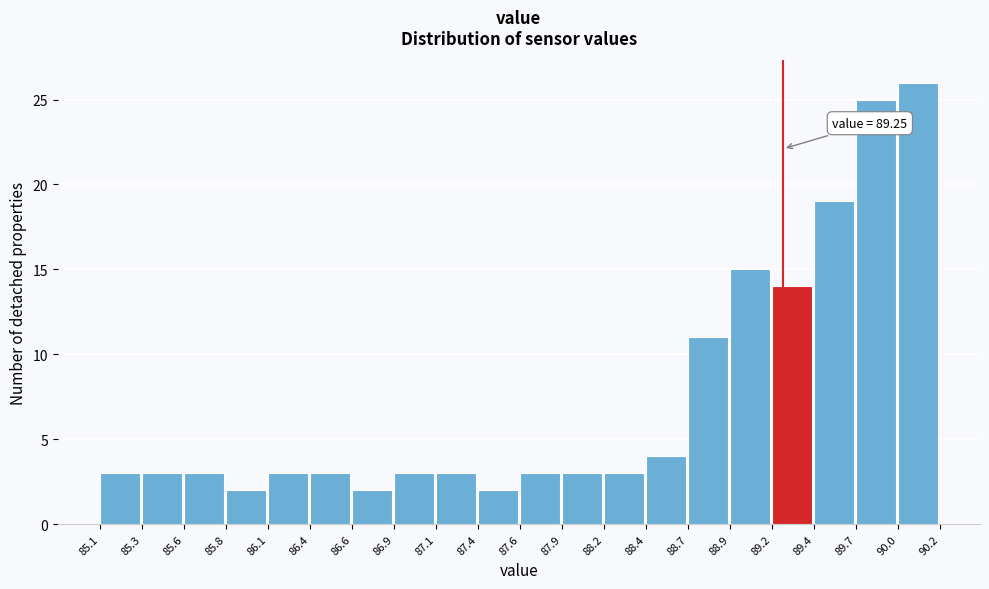

Over which range of the x-axis is the bar tallest?

90.0 to 90.2